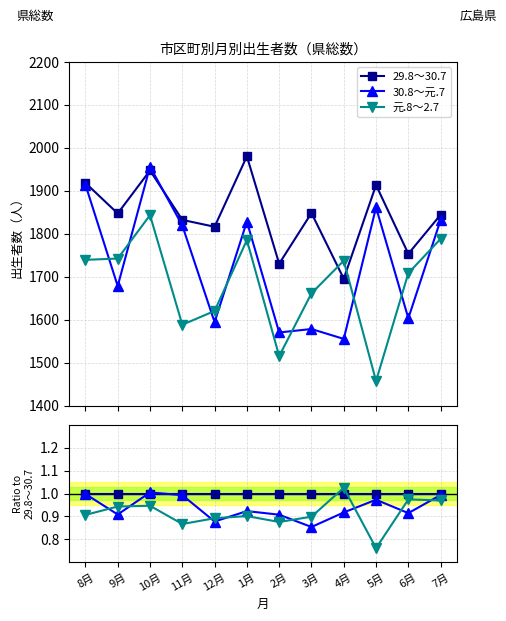

Is it true that 元.8～2.7 equals 0.4 at 5月?

False